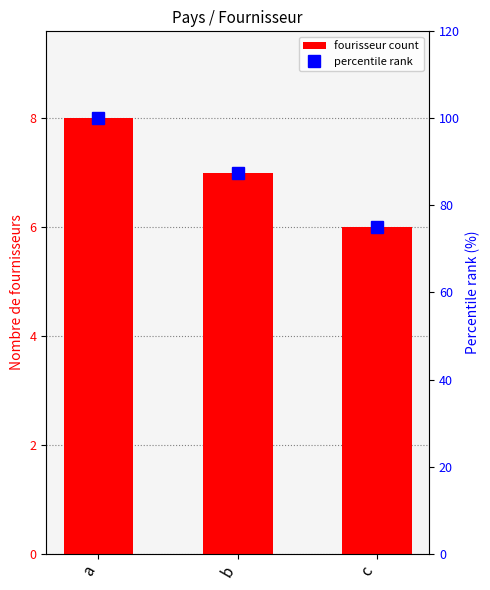

Where does the percentile rank series first go above 87?

a